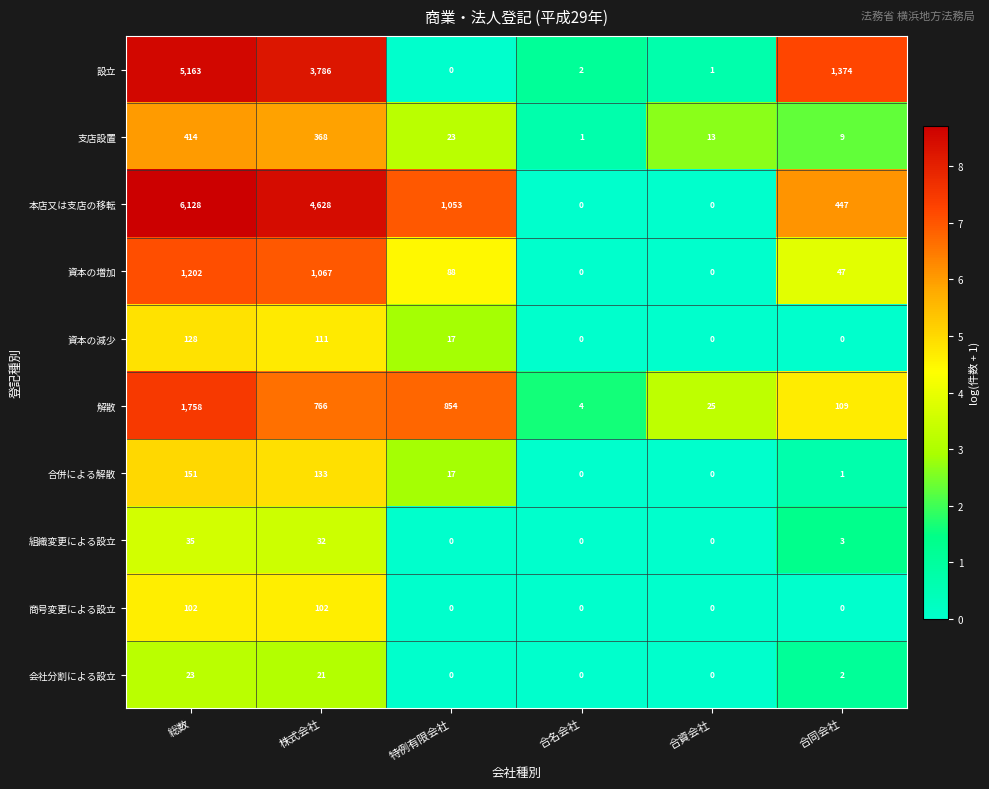

What is the maximum value shown in the chart?

6128